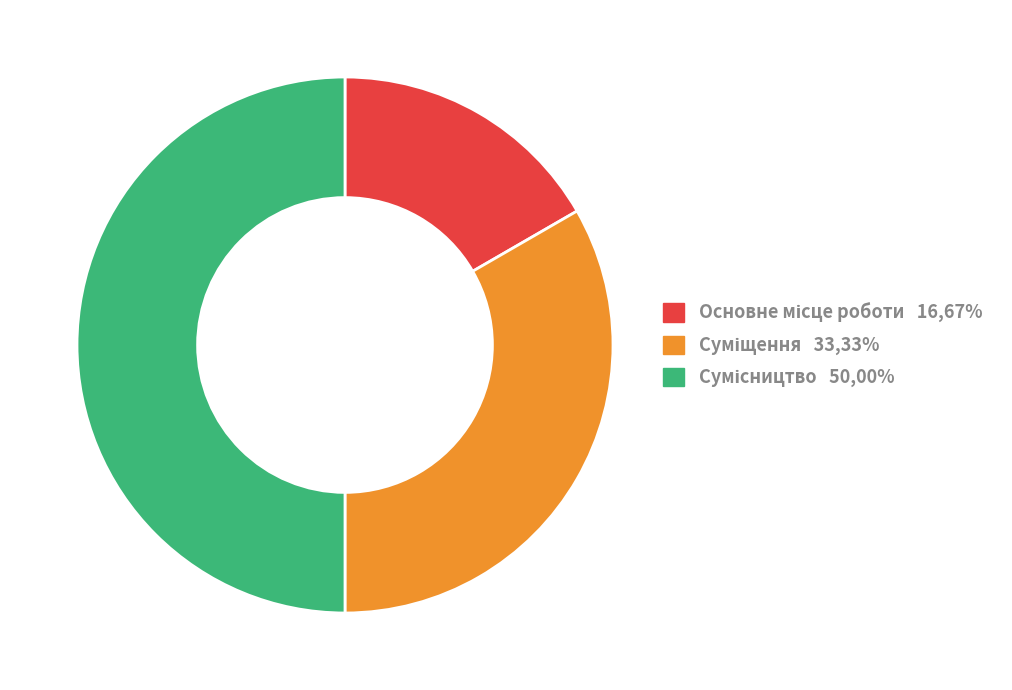

Is there a majority slice in this chart?

No